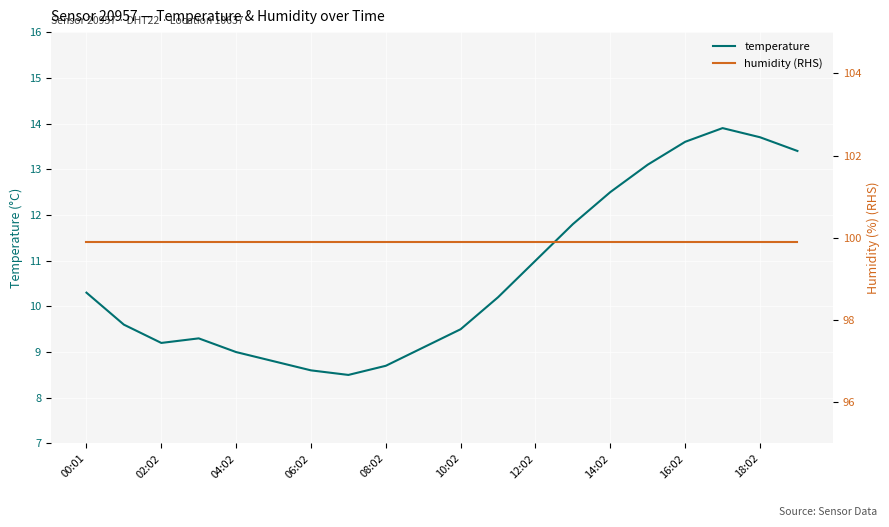

What position from the right is 17?

3